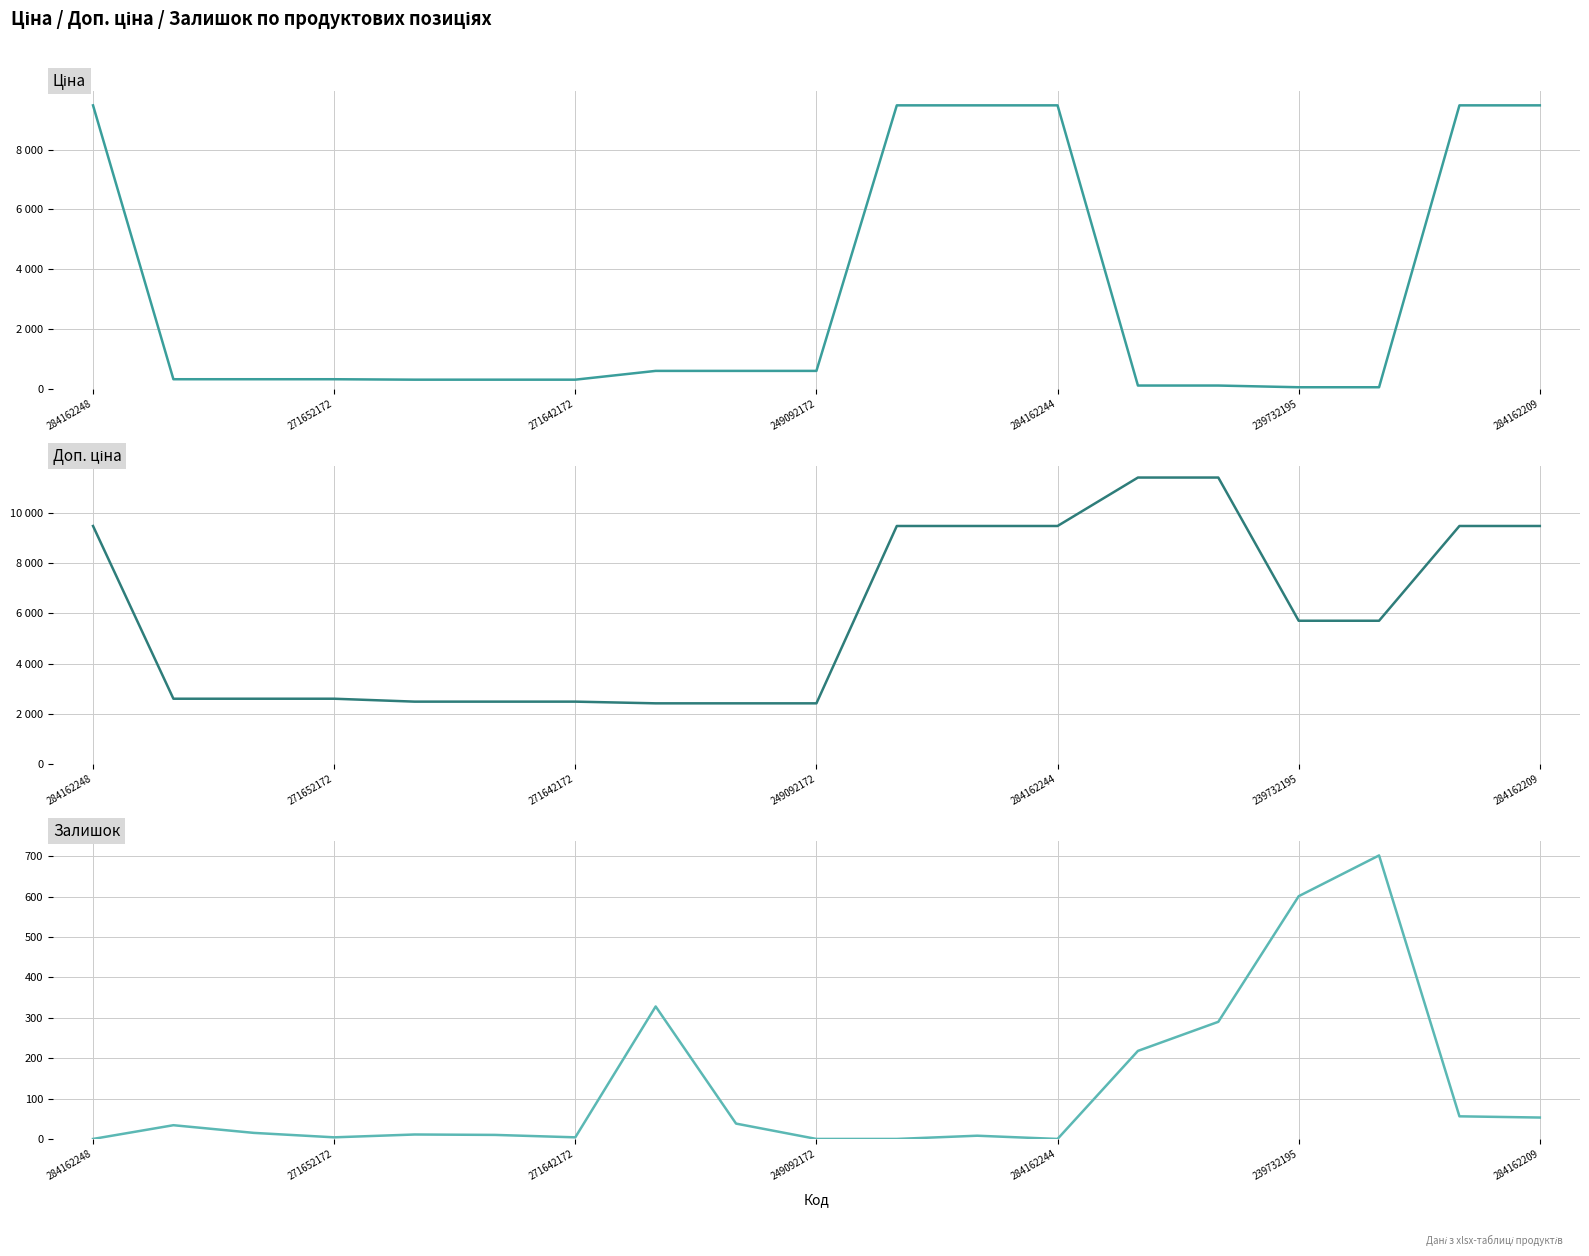

What is the sum of all Доп. ціна values?

113597.1